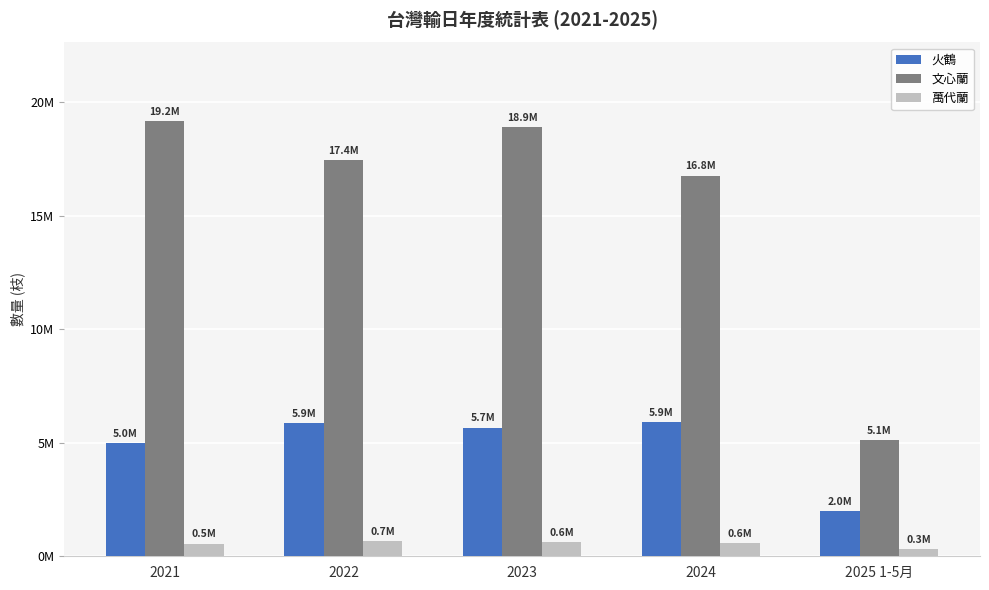

At 2022, list the series in order from largest to smallest.

文心蘭, 火鶴, 萬代蘭